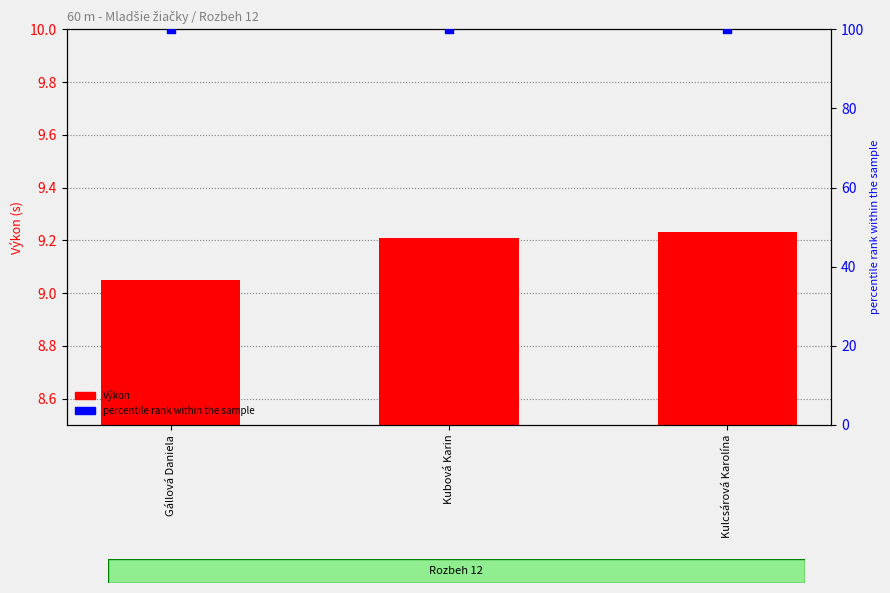

At which category is the sum across all series the highest?

Kulcsárová Karolína